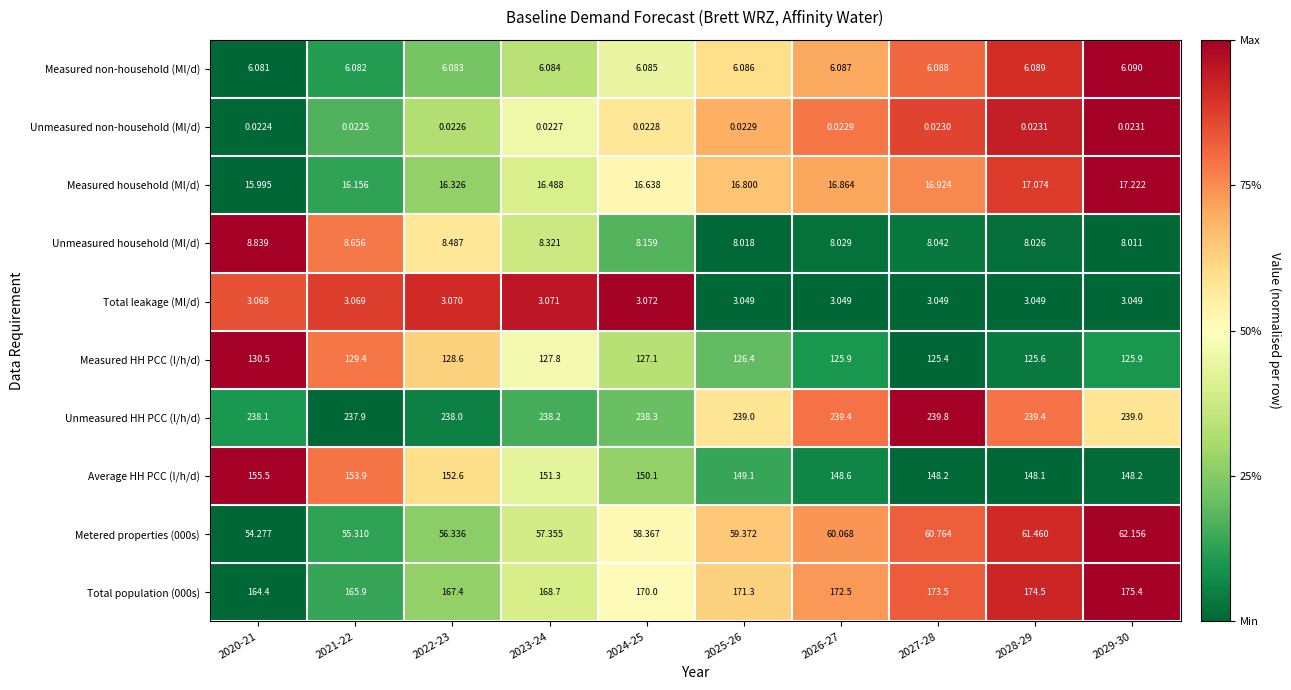

Which series has the largest total across all categories?

Unmeasured HH PCC (l/h/d)